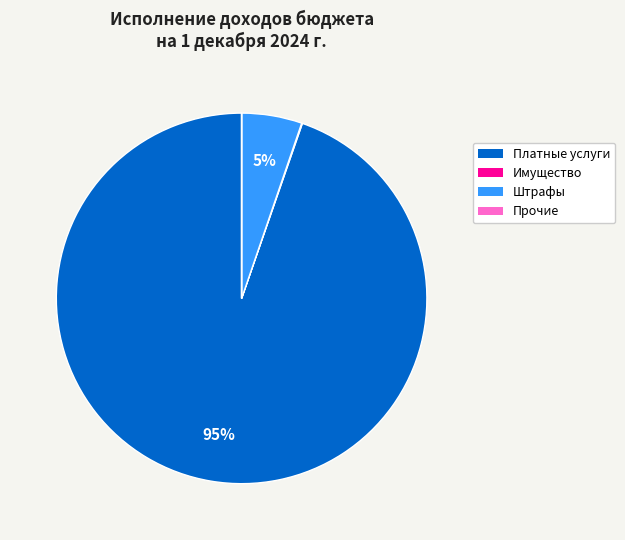

To the nearest percent, what is the difference between the largest and smallest slice percentages?

95%